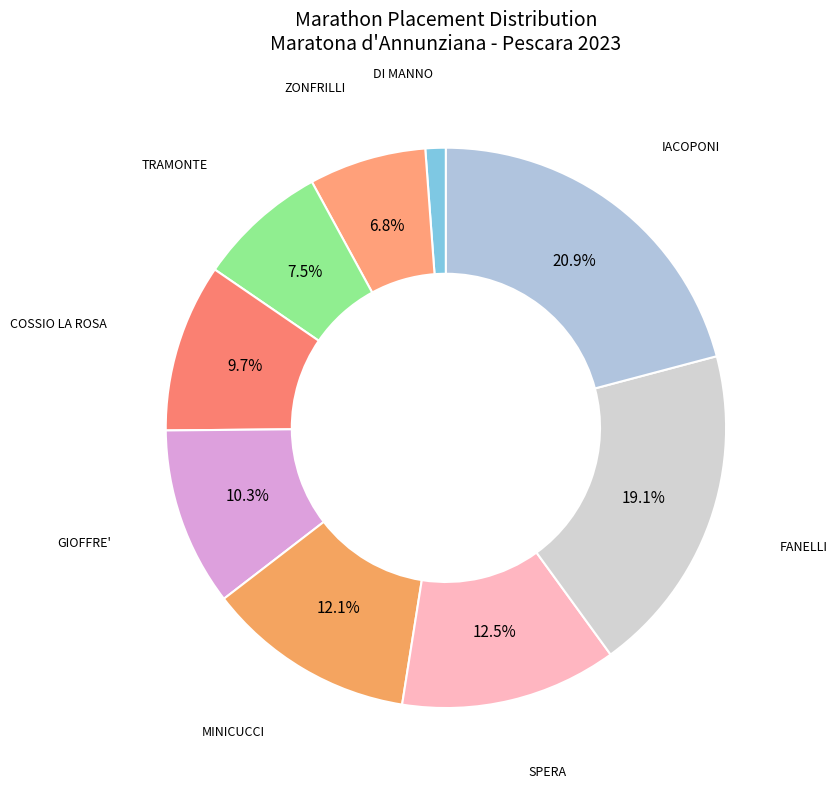

Count the number of slices in the pie.

9